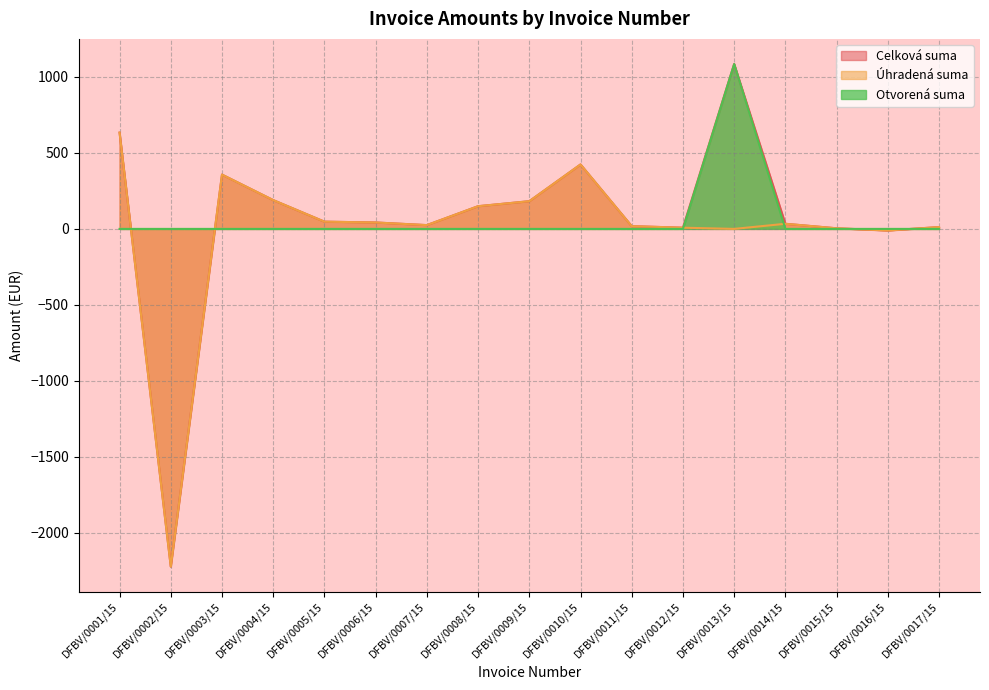

What is the label of the 14th point from the left?

DFBV/0014/15